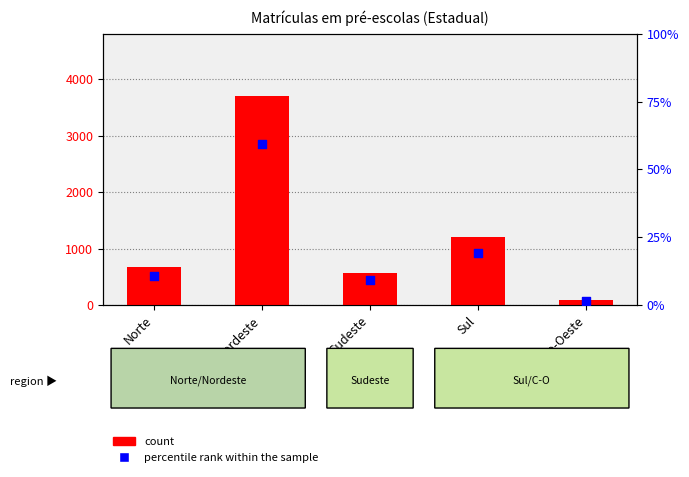

What is the total value across all series at Sudeste?

580.2